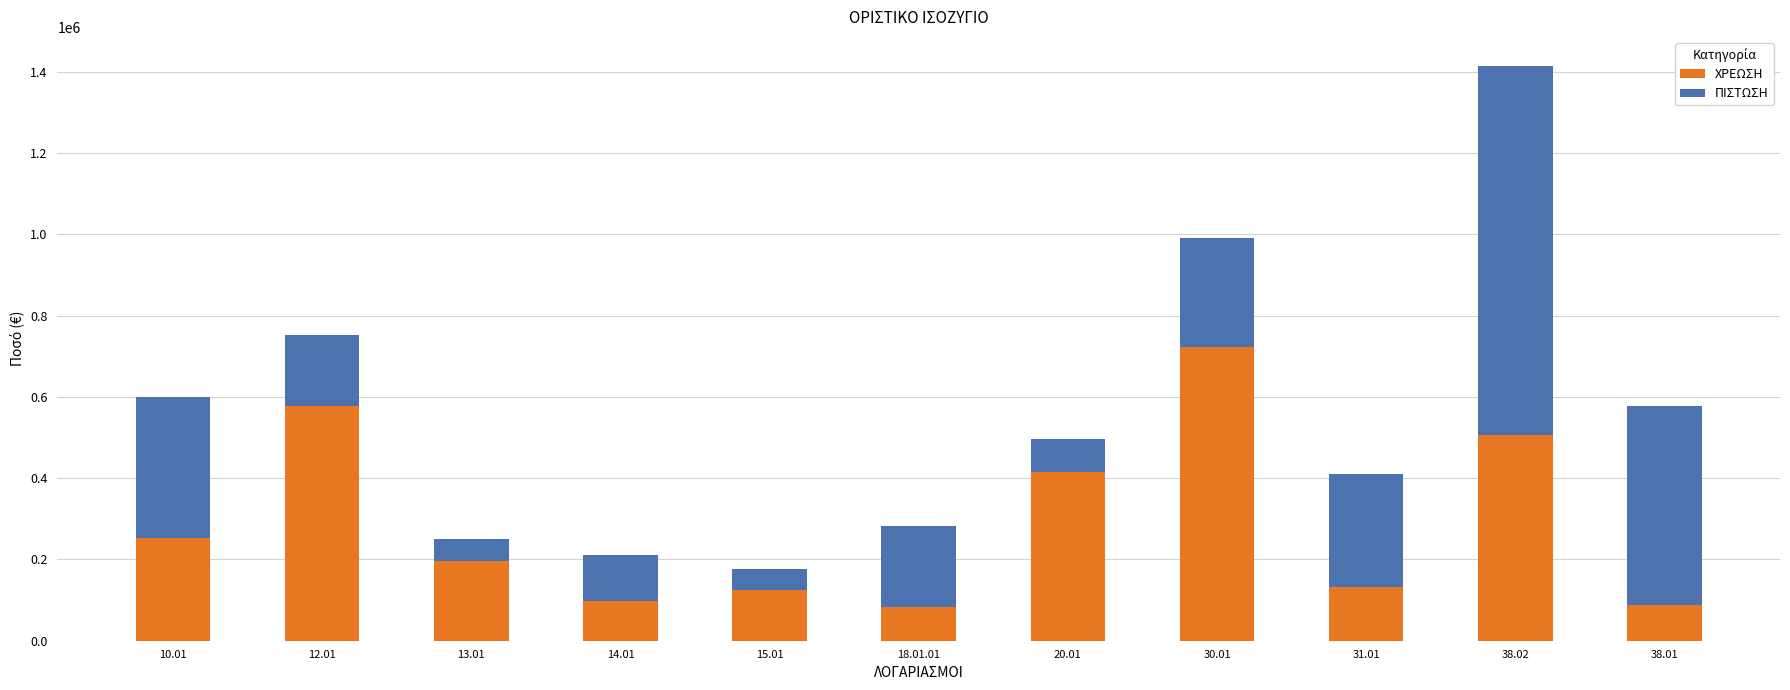

Reading left to right, list the values for the ΧΡΕΩΣΗ series.

252000.0	578000.0	195000.0	98000.0	125000.0	82000.0	415294.1	723000.0	132000.0	507000.0	89000.0